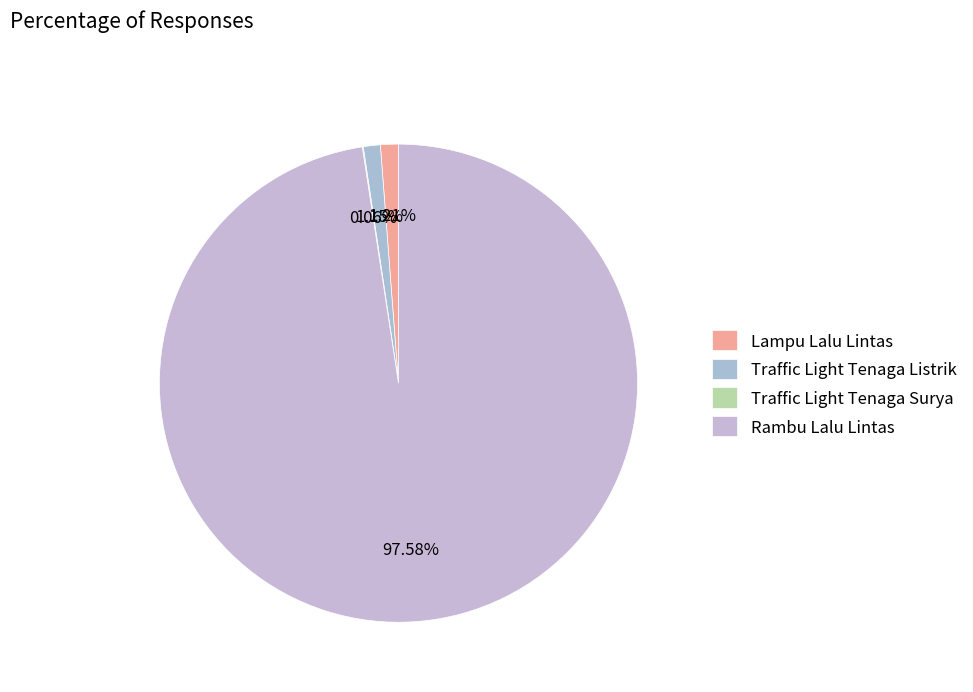

Is it true that Rambu Lalu Lintas is 98% of the pie?

True